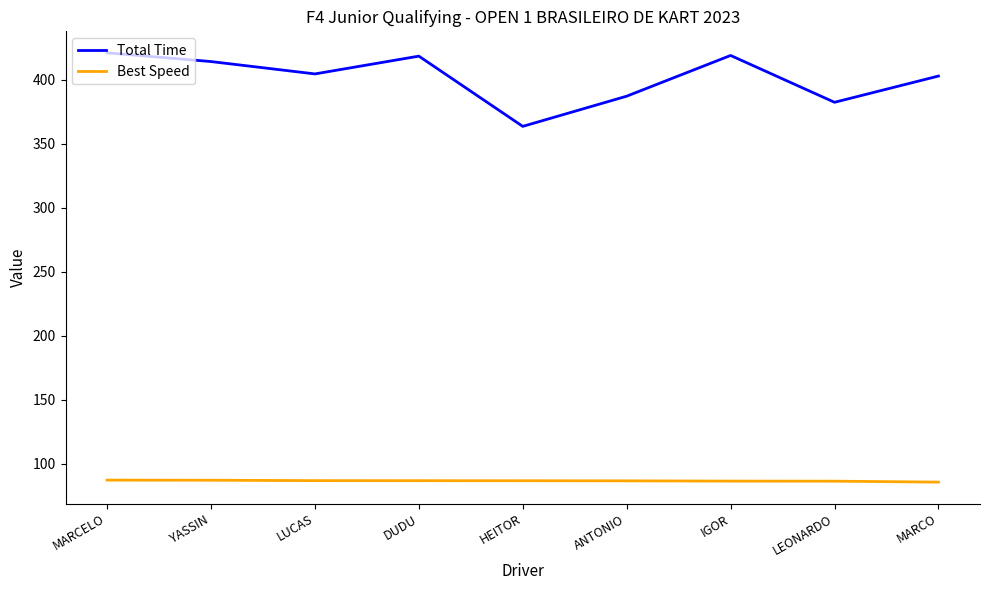

What is the maximum value shown in the chart?

420.9